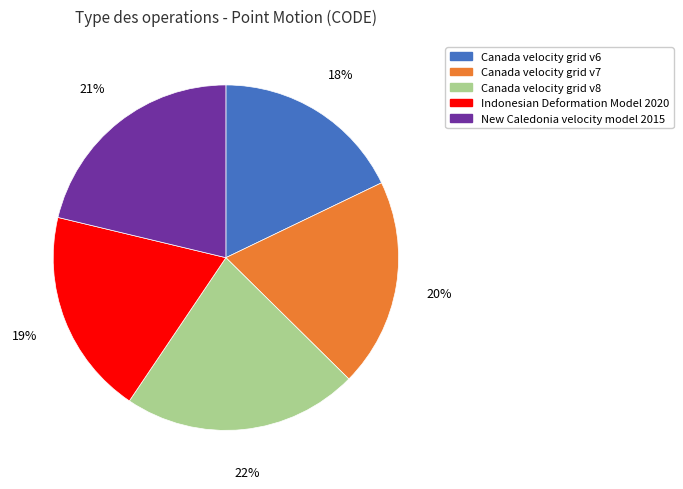

Combined, do Canada velocity grid v7 and Canada velocity grid v6 account for over 50%?

No